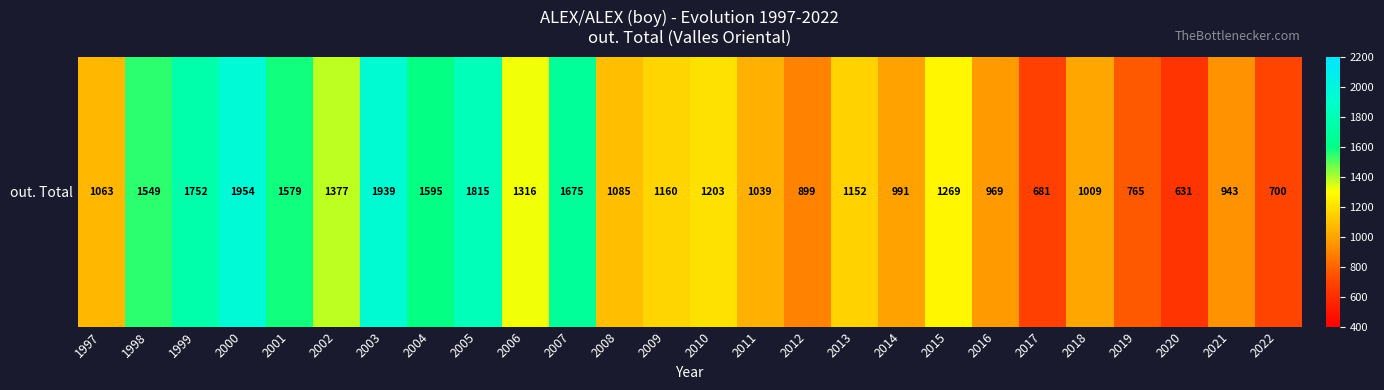

Rank the categories by value from highest to lowest.

2000, 2003, 2005, 1999, 2007, 2004, 2001, 1998, 2002, 2006, 2015, 2010, 2009, 2013, 2008, 1997, 2011, 2018, 2014, 2016, 2021, 2012, 2019, 2022, 2017, 2020